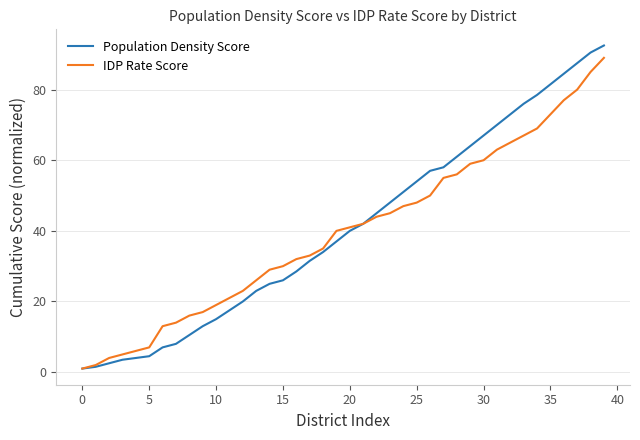

What is the highest value of the IDP Rate Score series?

89.0